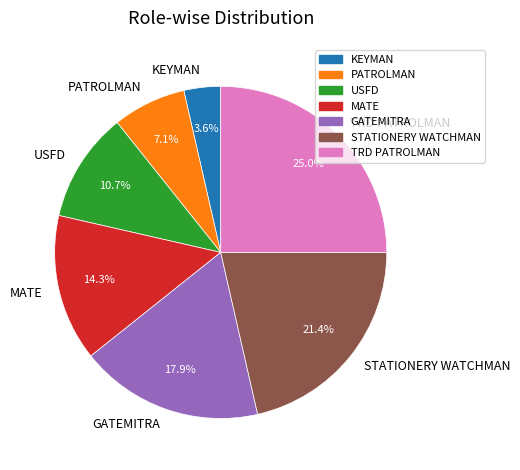

To the nearest percent, what is the average slice percentage?

14%